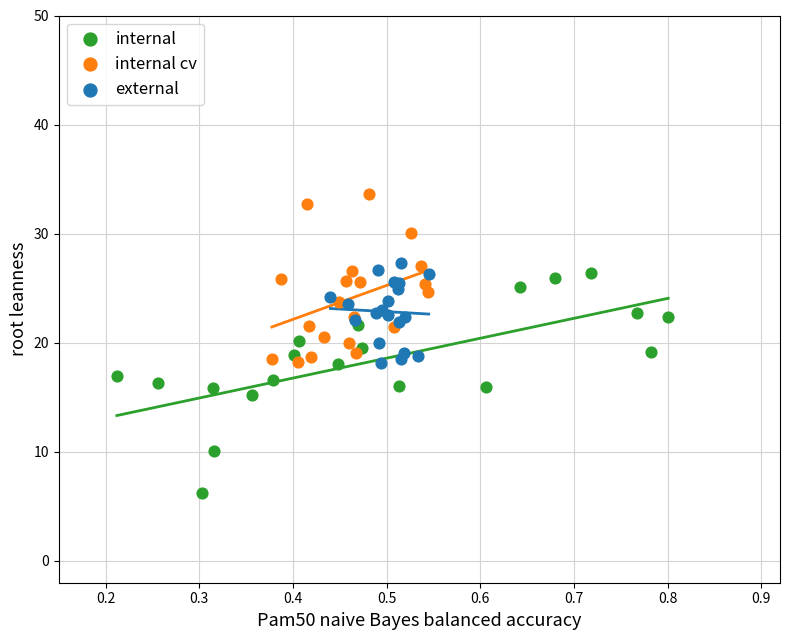

Which series reaches the minimum Y coordinate?

internal